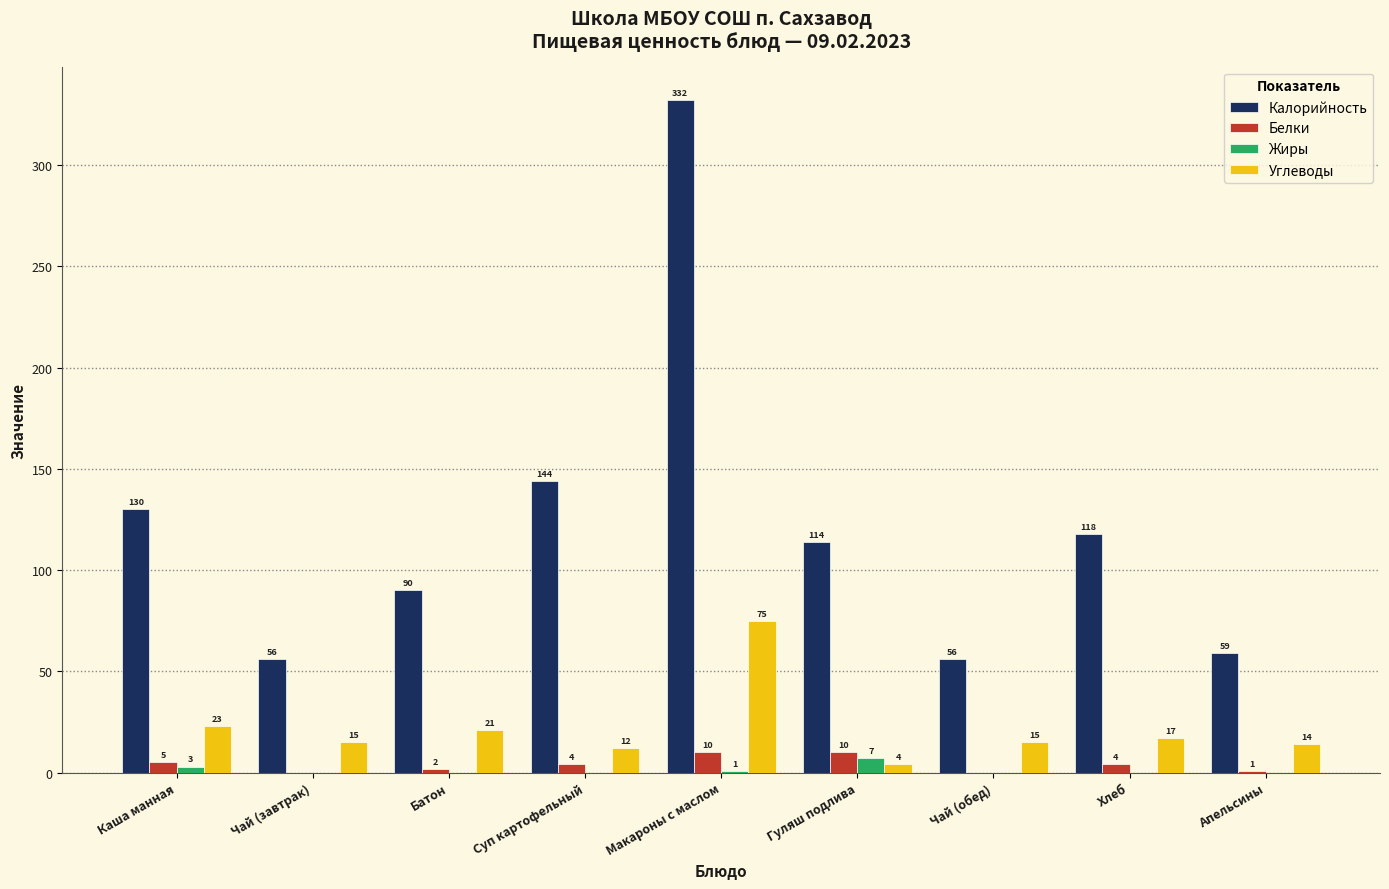

Reading right to left, extract all data points from this chart.

Калорийность: 59	118	56	114	332	144	90	56	130
Белки: 1	4	0	10	10	4	2	0	5
Жиры: 0	0	0	7	1	0	0	0	3
Углеводы: 14	17	15	4	75	12	21	15	23